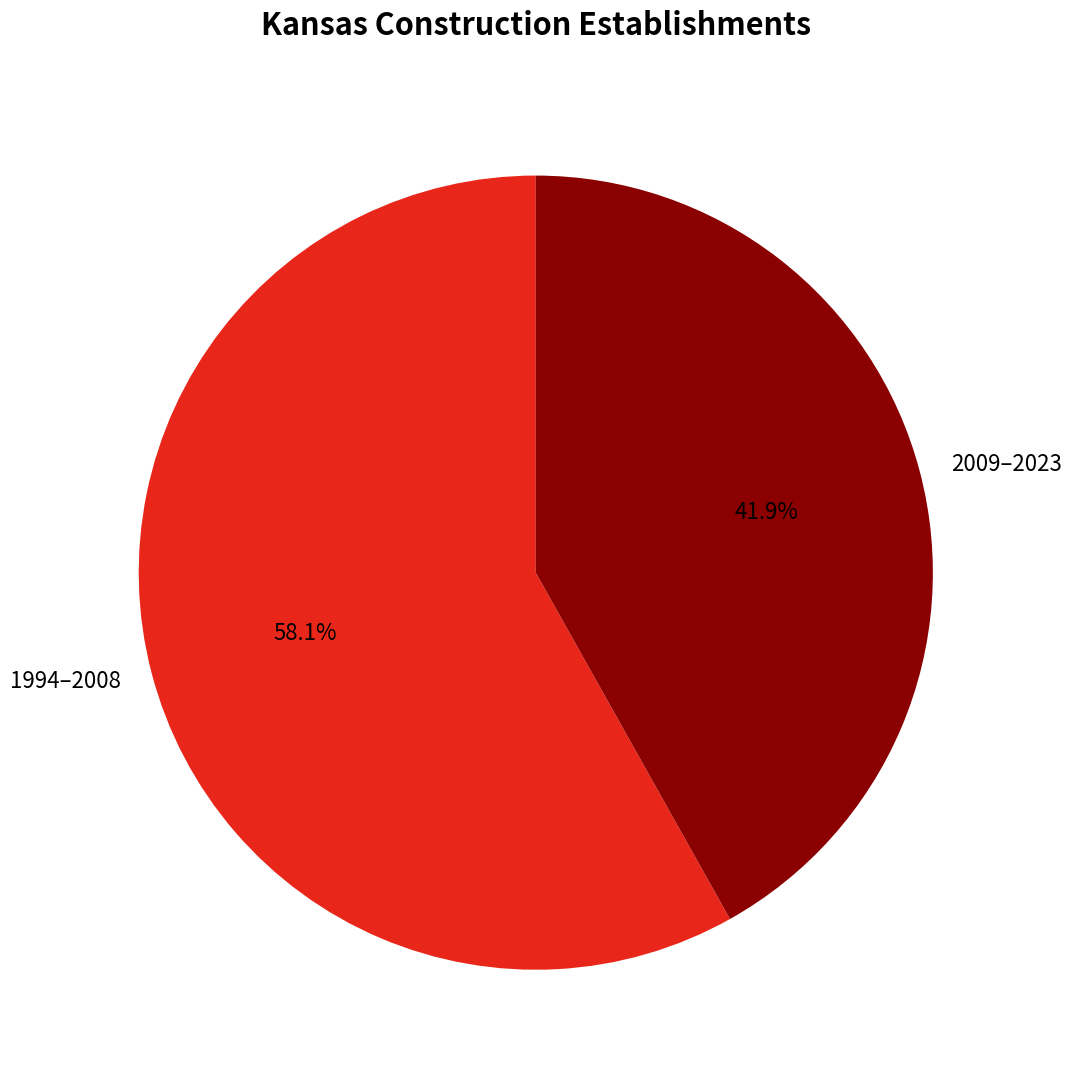

Combined, do 1994–2008 and 2009–2023 account for over 50%?

Yes